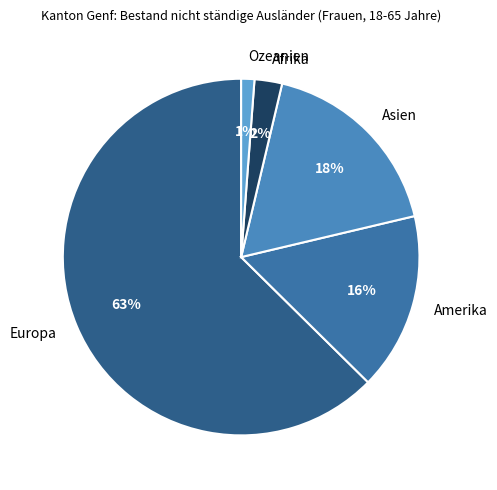

To the nearest percent, what is the combined percentage of Amerika and Ozeanien?

17%